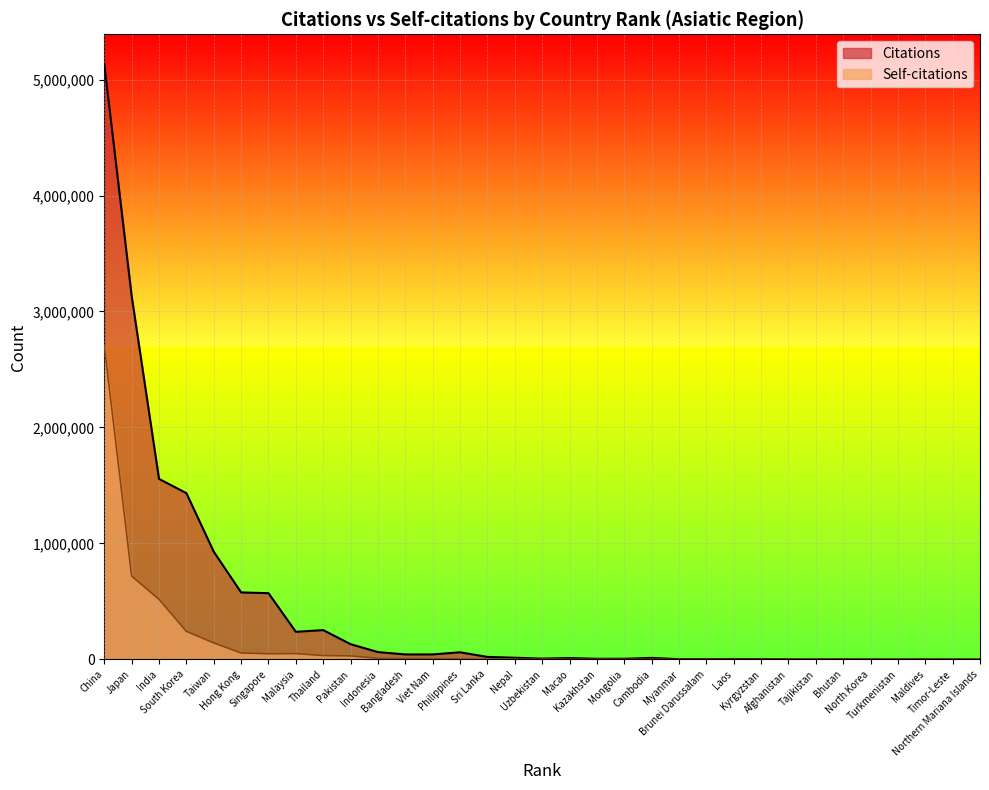

At how many categories does at least one series exceed 1075204?

4